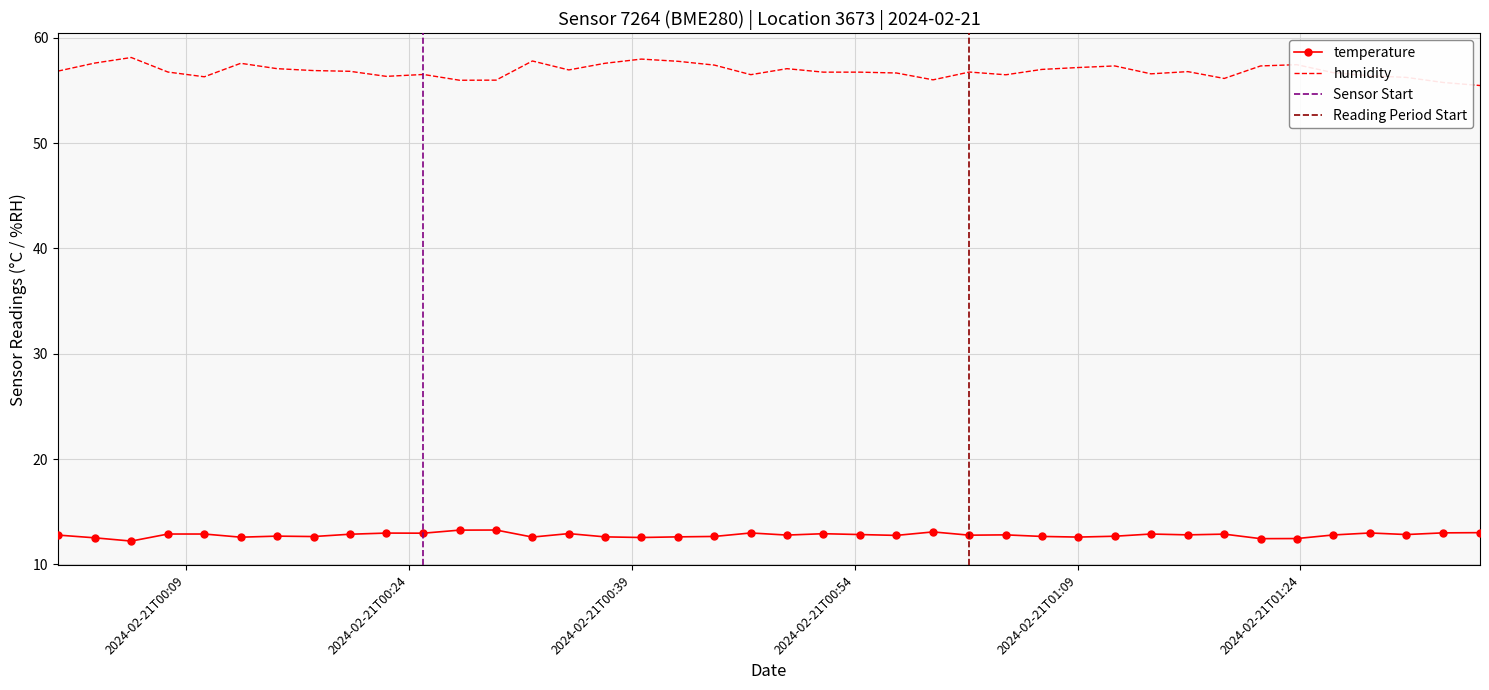

What is the maximum value for humidity?

58.1